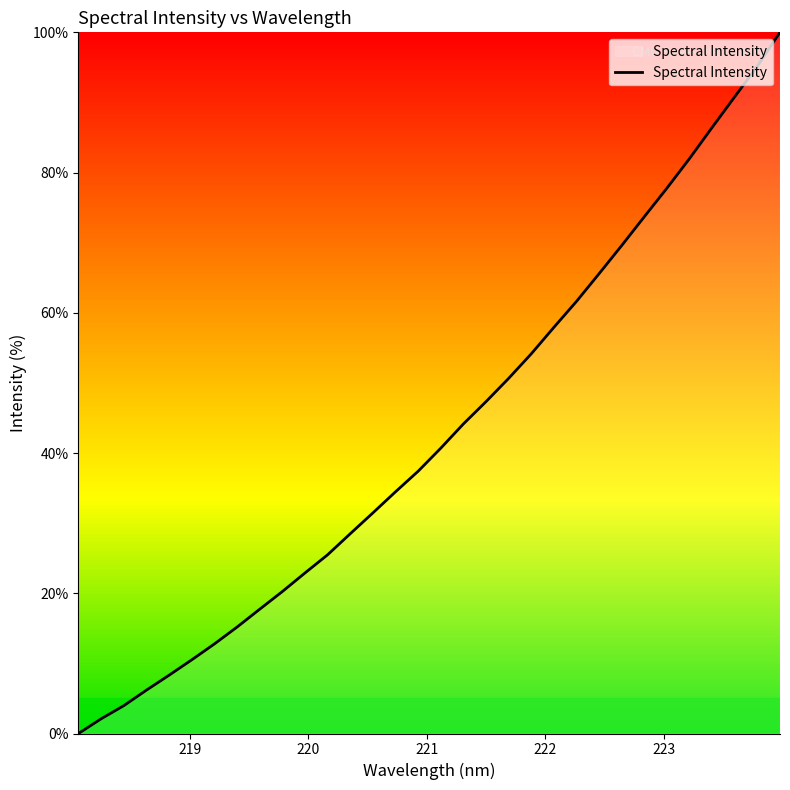

What is the maximum value shown in the chart?

100.0